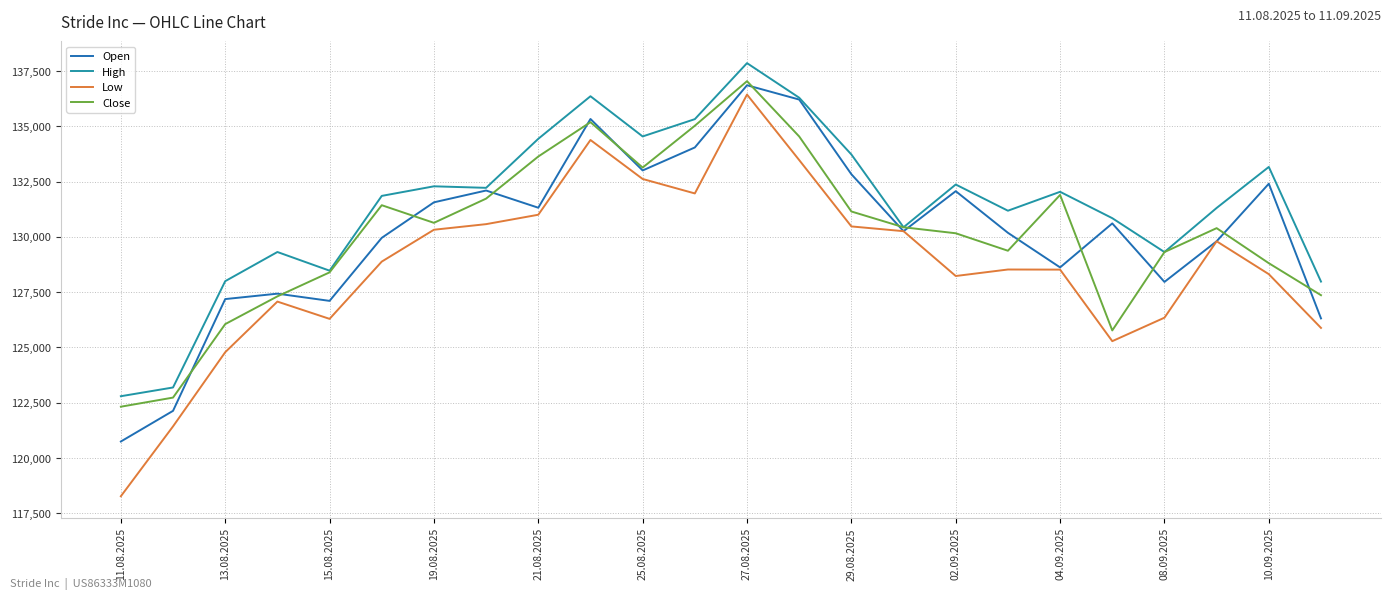

What is the highest value of the Low series?

136430